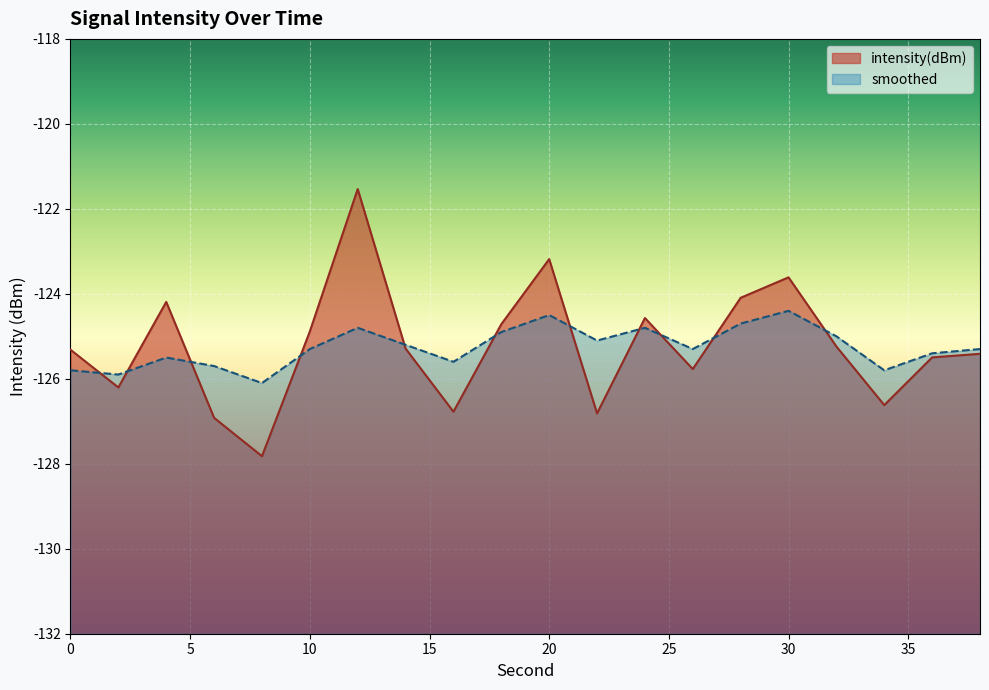

Does the chart display data point markers on the line(s)?

No